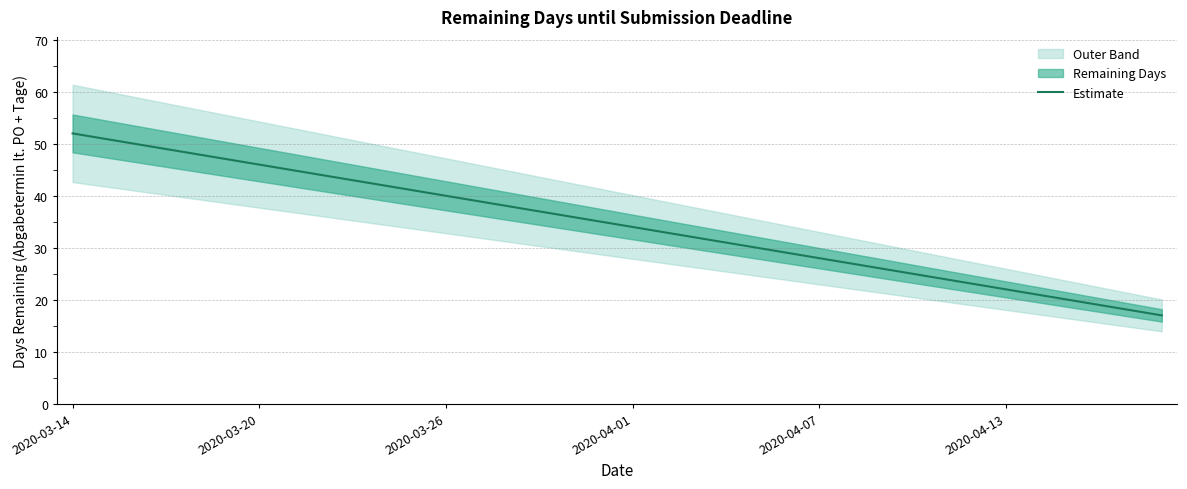

At which label does the data first exceed 35?

2020-03-14